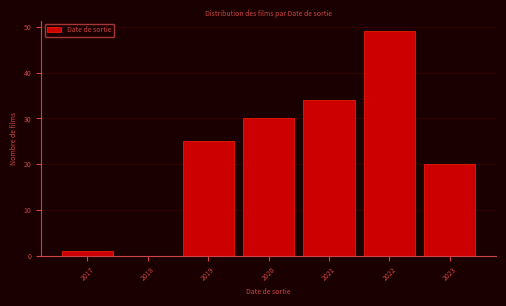

Reading right to left, extract all data points from this chart.

2023=20	2022=49	2021=34	2020=30	2019=25	2018=0	2017=1